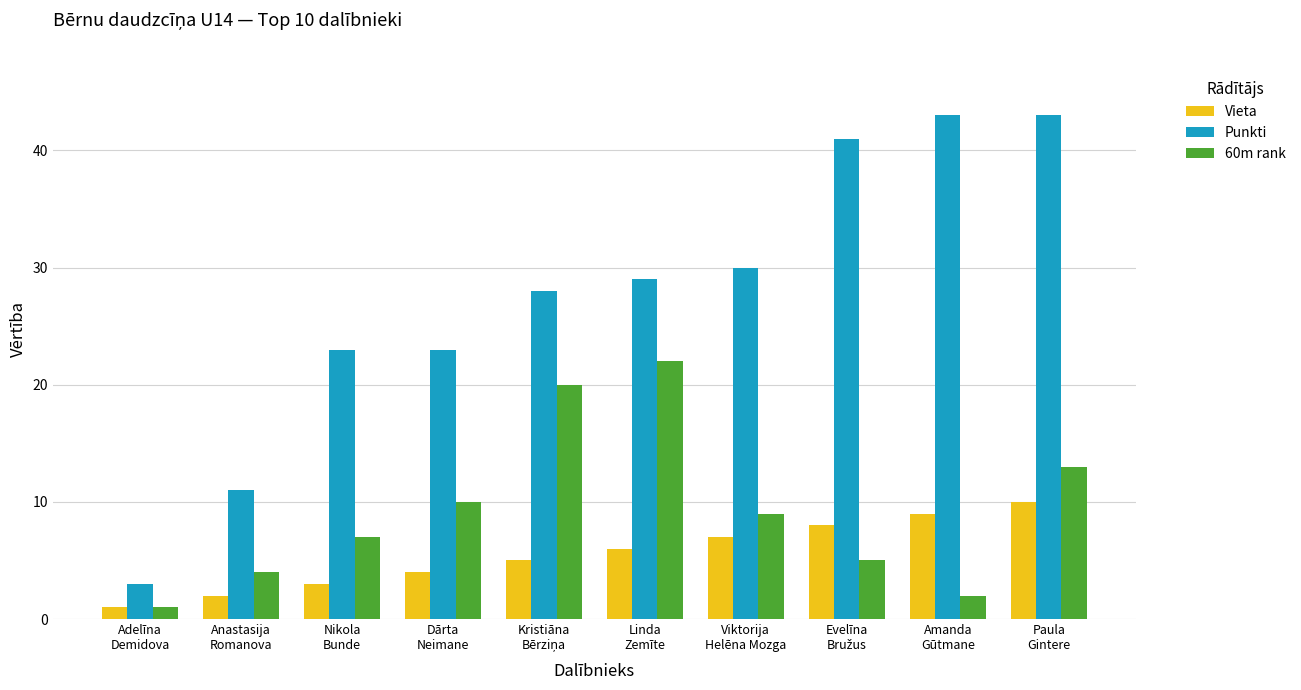

At which category is the sum across all series the highest?

Paula
Gintere